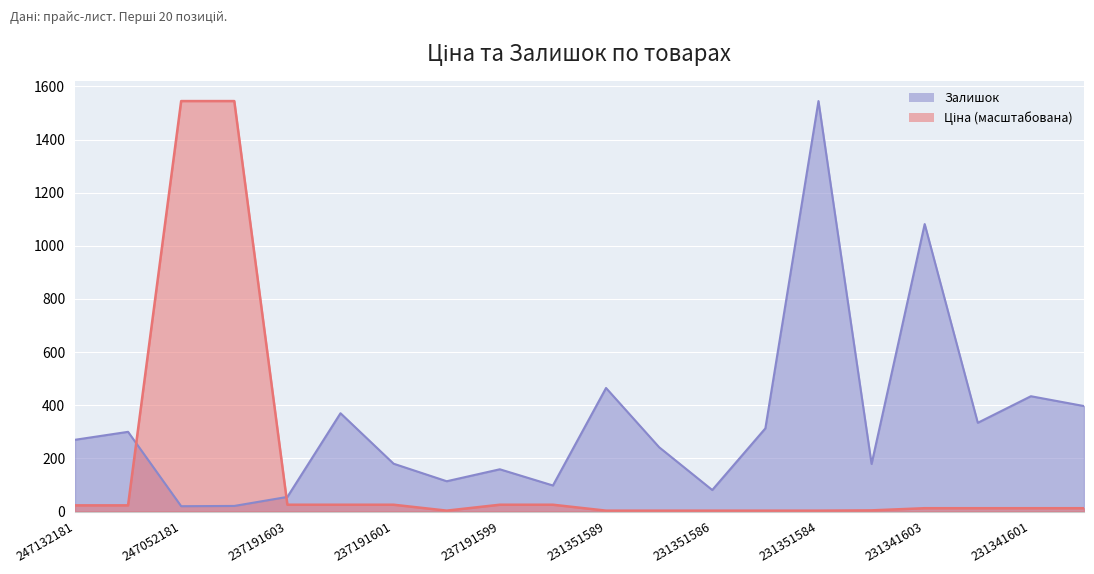

What is the difference between the maximum and second lowest values in the Залишок series?

1524.0